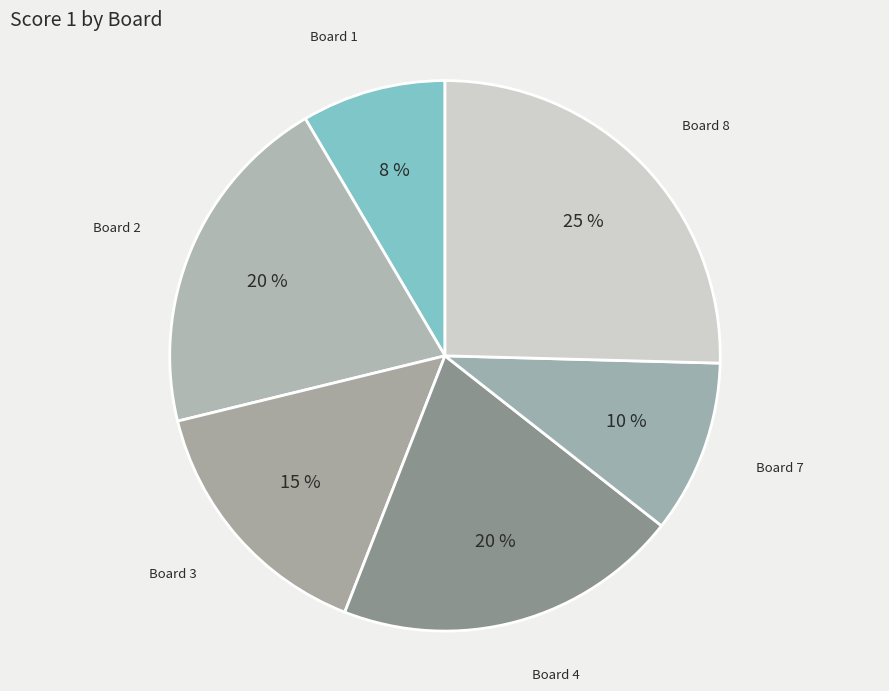

What is the ratio of the value at Board 3 to the value at Board 4?

0.8